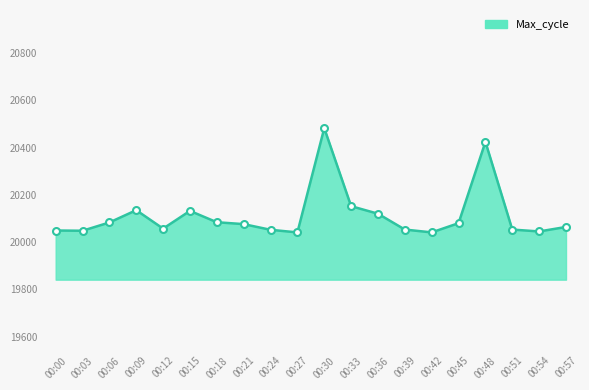

At which label is the value closest to 20261?

00:33